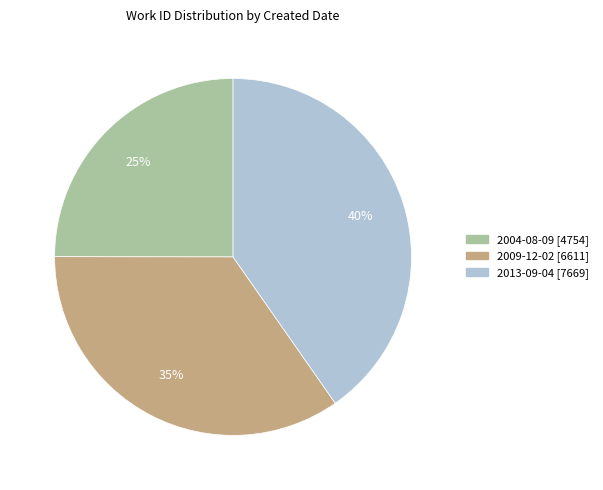

Which category has the biggest portion of the pie?

2013-09-04